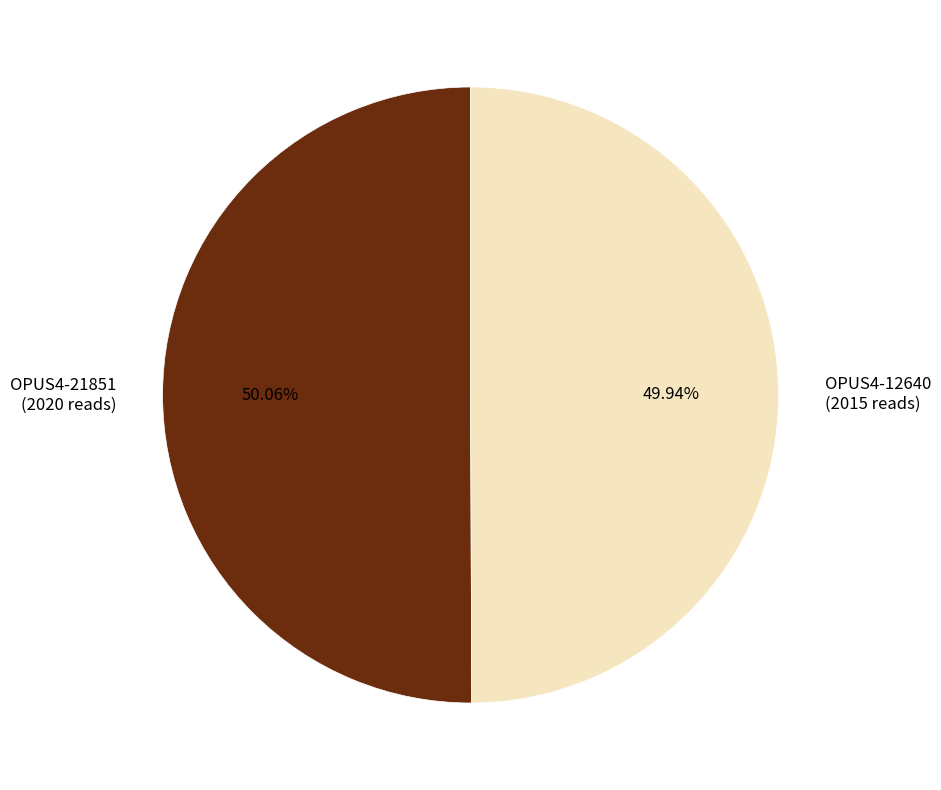

To the nearest percent, what is the average slice percentage?

50%